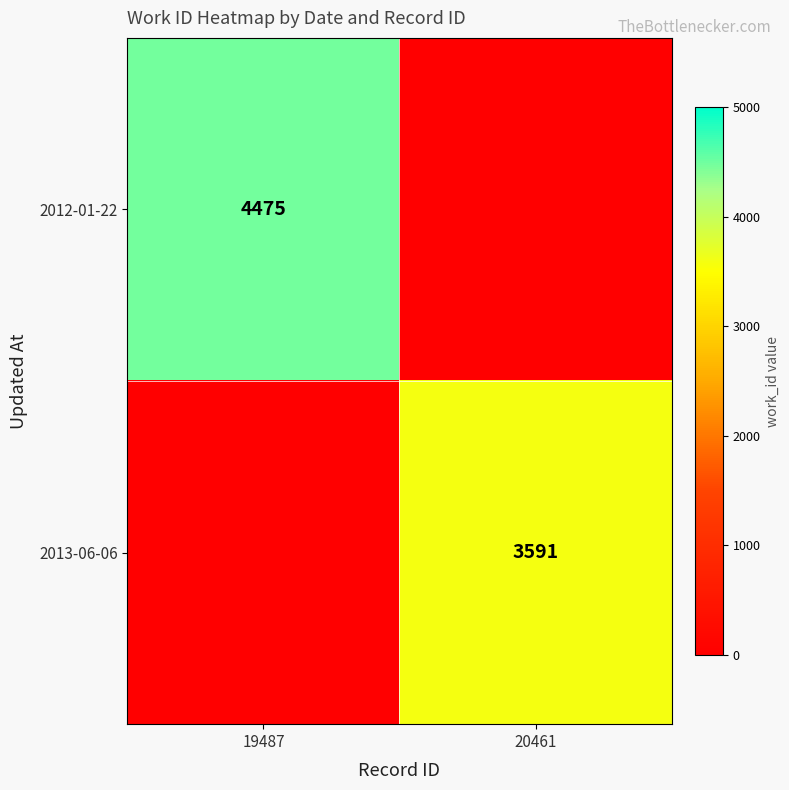

Is the value of 2013-06-06 at 20461 greater than the value of 2012-01-22 at 19487?

No